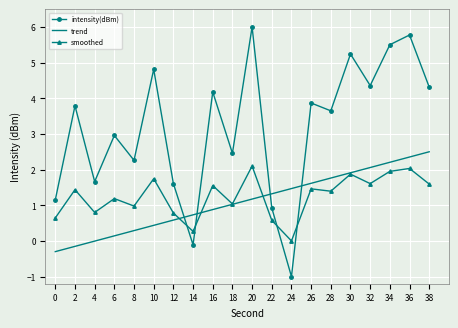

What is the minimum value for trend?

-0.3